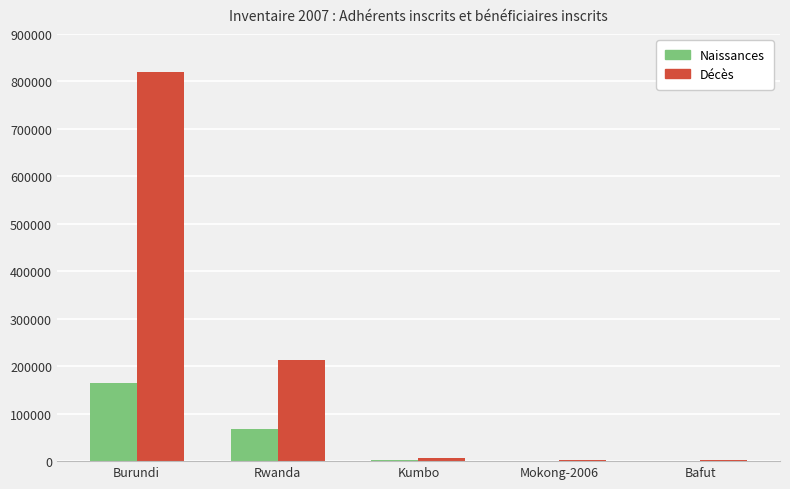

Which label corresponds to the largest value in the chart?

Burundi